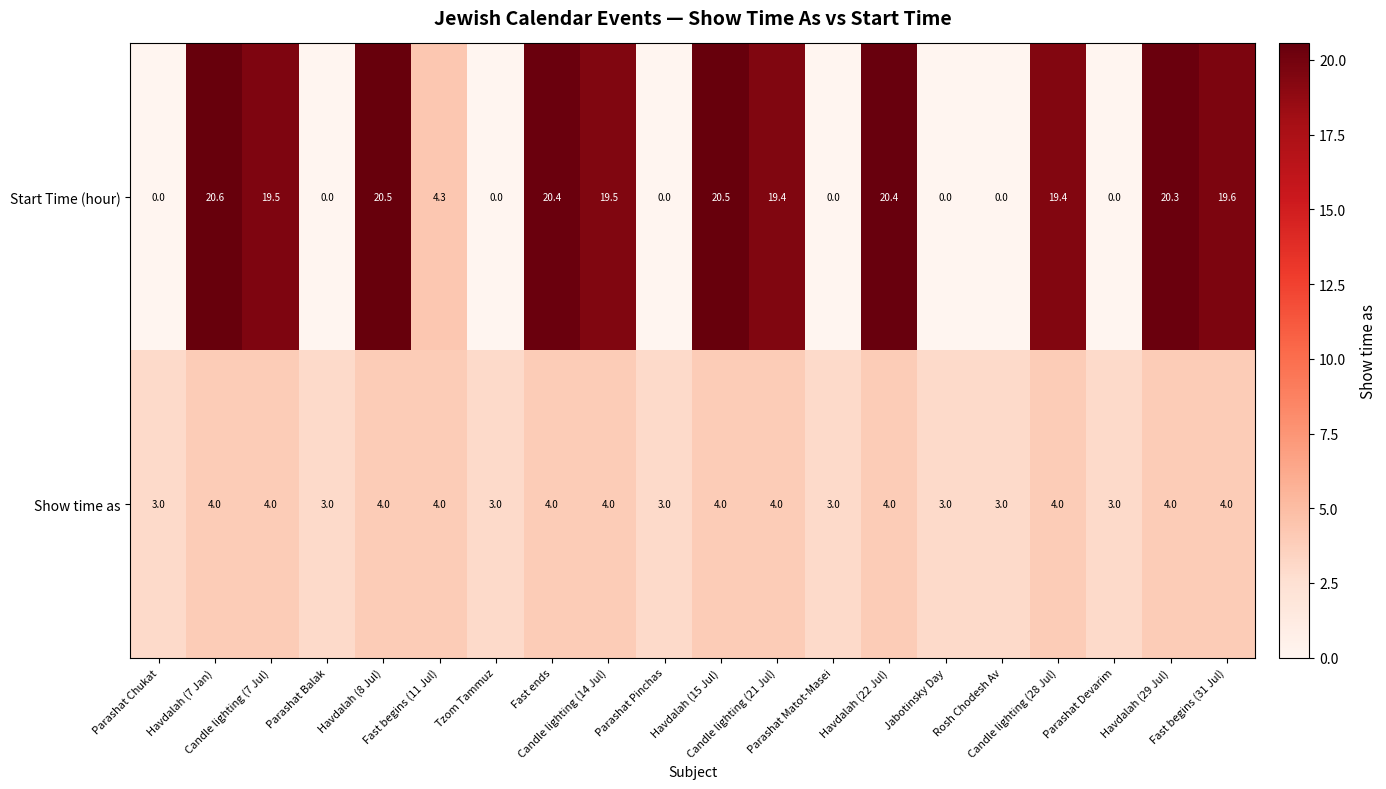

List the series in order of their overall mean, lowest first.

Show time as, Start Time (hour)